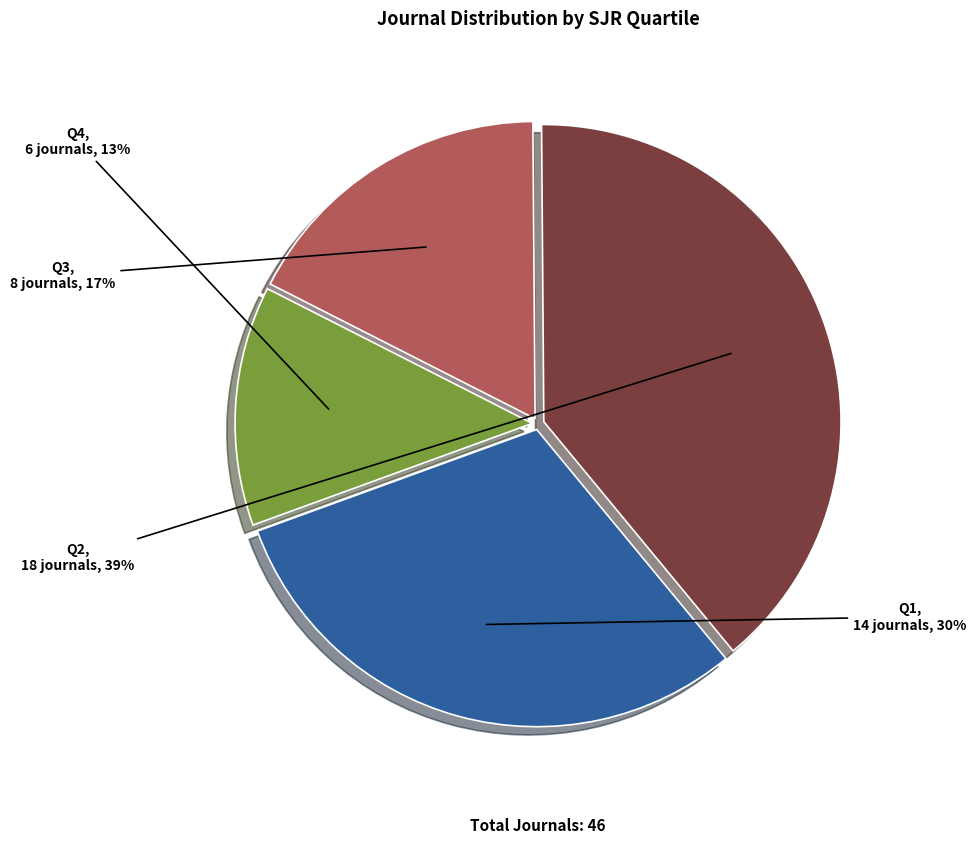

Is there any slice that represents more than half of the pie?

No